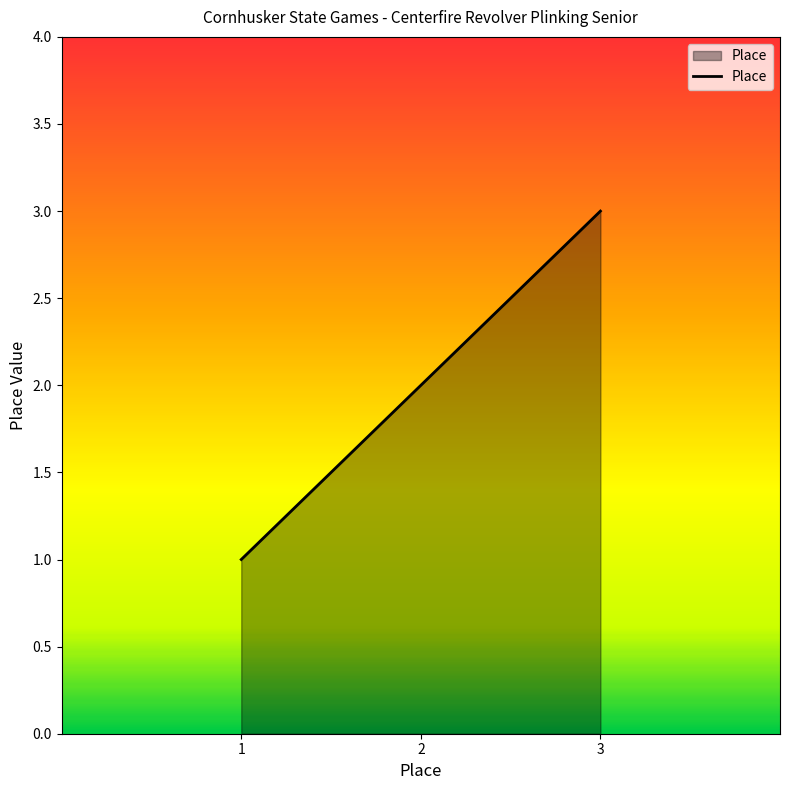

What is the difference between the maximum and second lowest values?

1